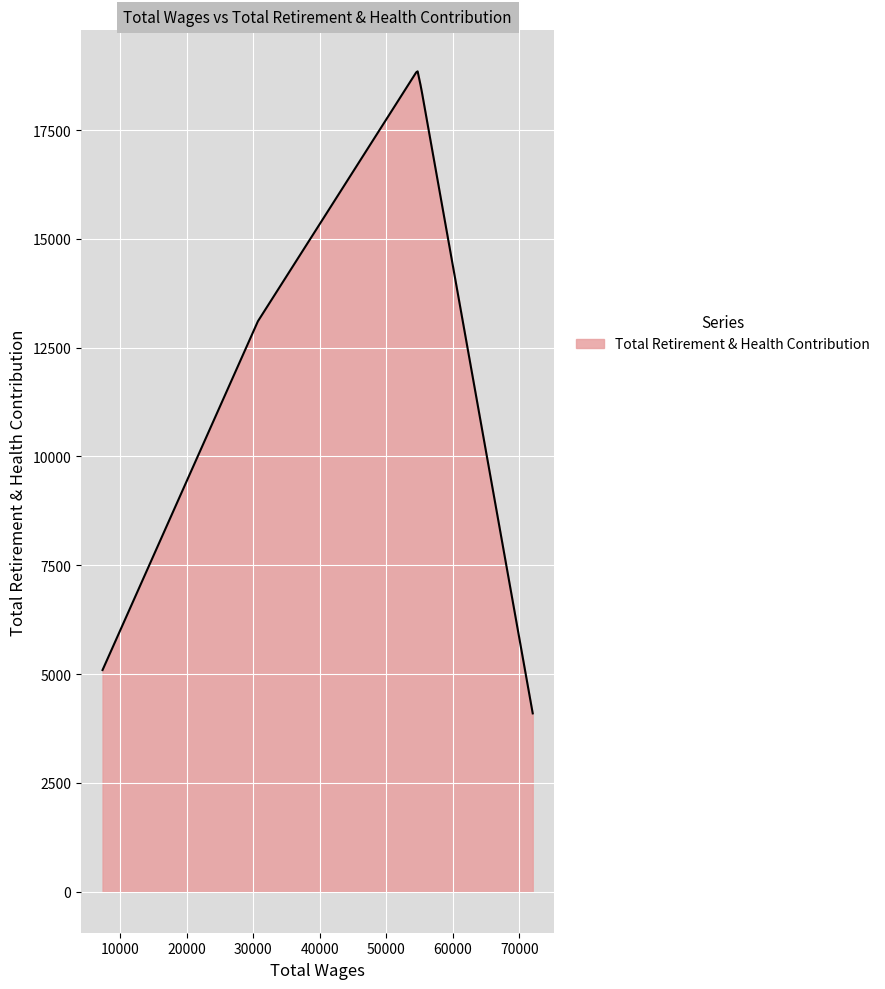

What is the greatest value displayed?

18847.8